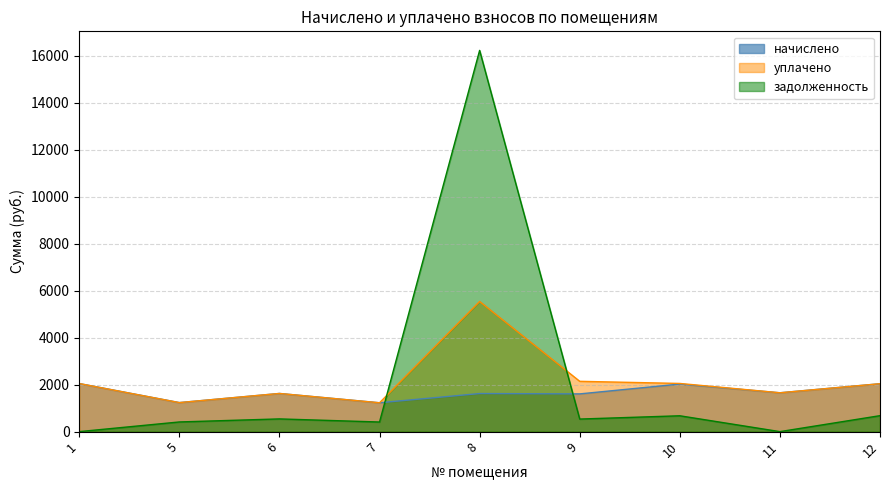

What is the total value across all series at 9?

4281.9